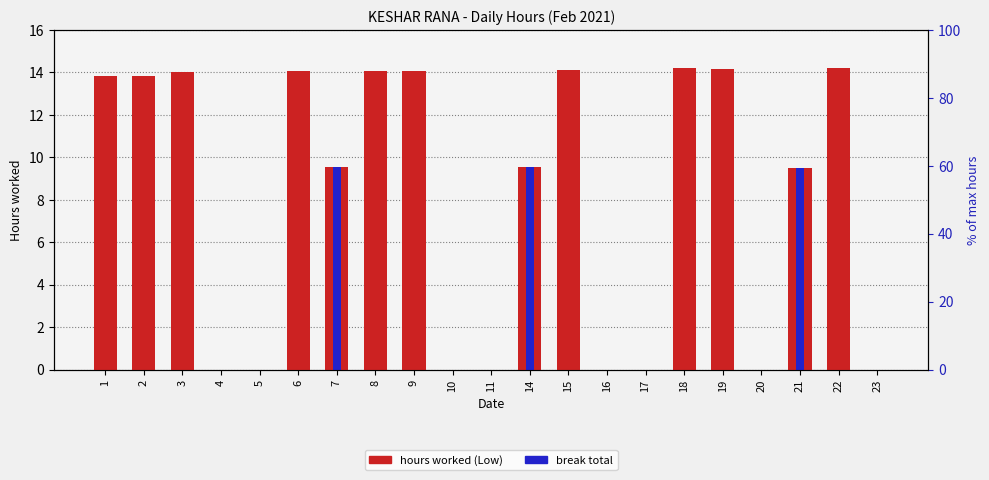

The break total series shows -5.7 at 17. True or false?

False